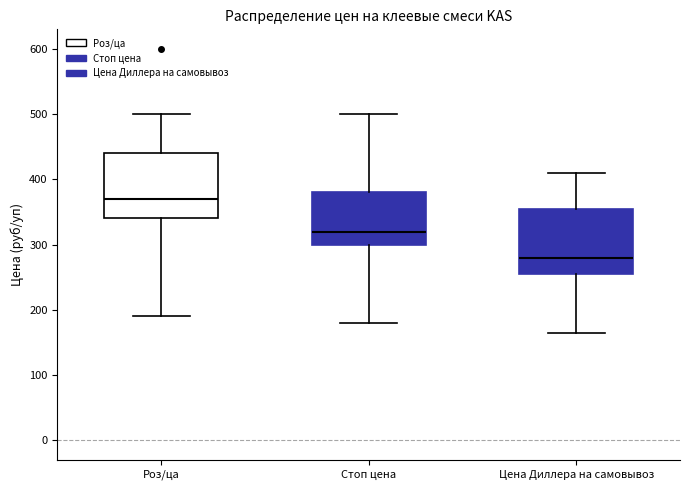

Reading left to right, transcribe this box plot: for each box, give where its median line is, the range the box spans, and where its two whiskers end, as read against the y-axis. The values are not printed on the chart, so give them approximately, as read against the axis.

Роз/ца: median 370, box 340 to 440, whiskers 190 to 500
Стоп цена: median 320, box 300 to 380, whiskers 180 to 500
Цена Диллера на самовывоз: median 280, box 260 to 360, whiskers 170 to 410